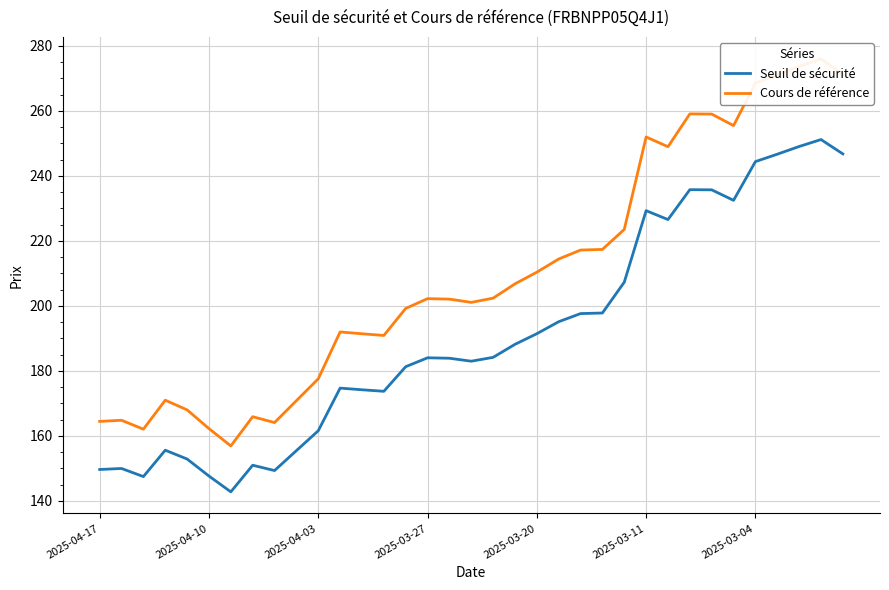

At how many categories does at least one series exceed 195?

21